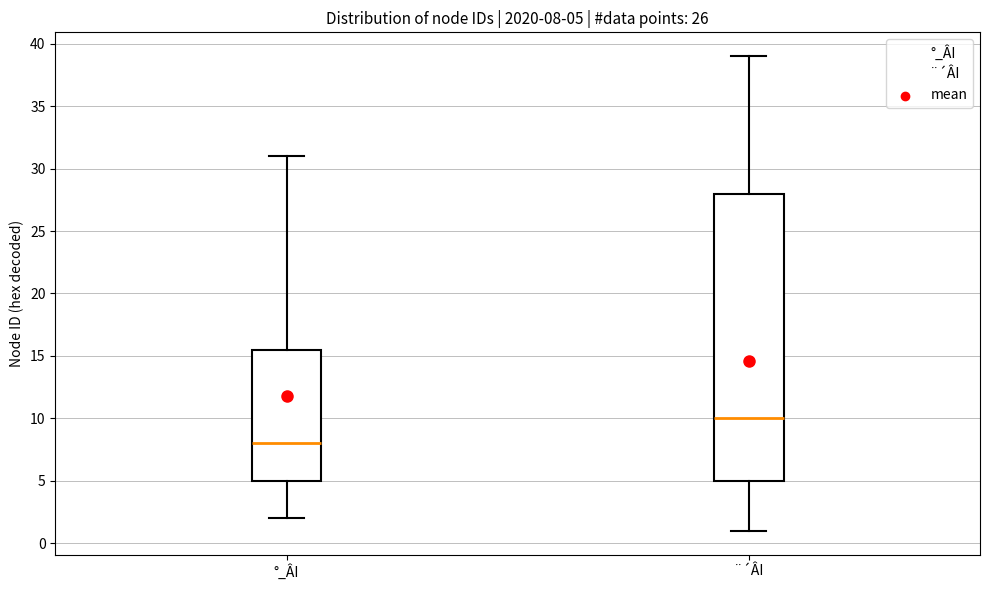

Which box is the tallest, from its lower edge to its upper edge?

¨´ÂI